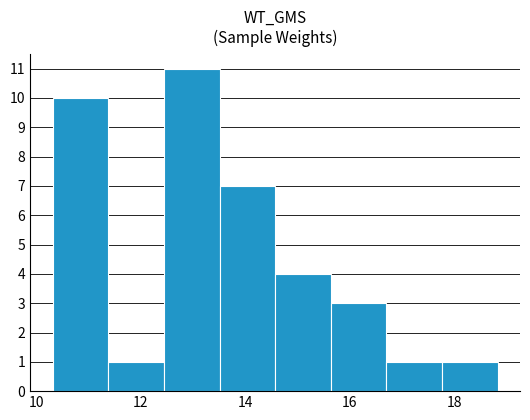

How tall is the bar that spans 10.4 to 11.4 on the x-axis? Neither the bar edges nor the heights are printed on the chart, so give them approximately, as read against the axes.

10